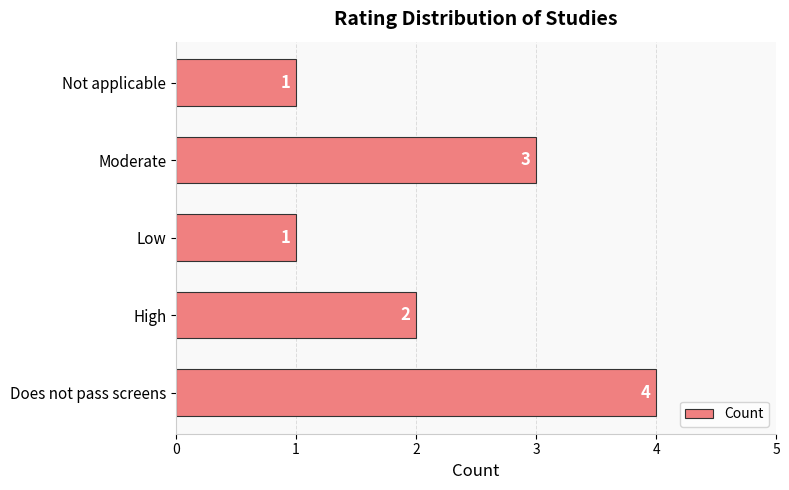

Approximately how many times larger is the value at Not applicable compared to Moderate?

0.3